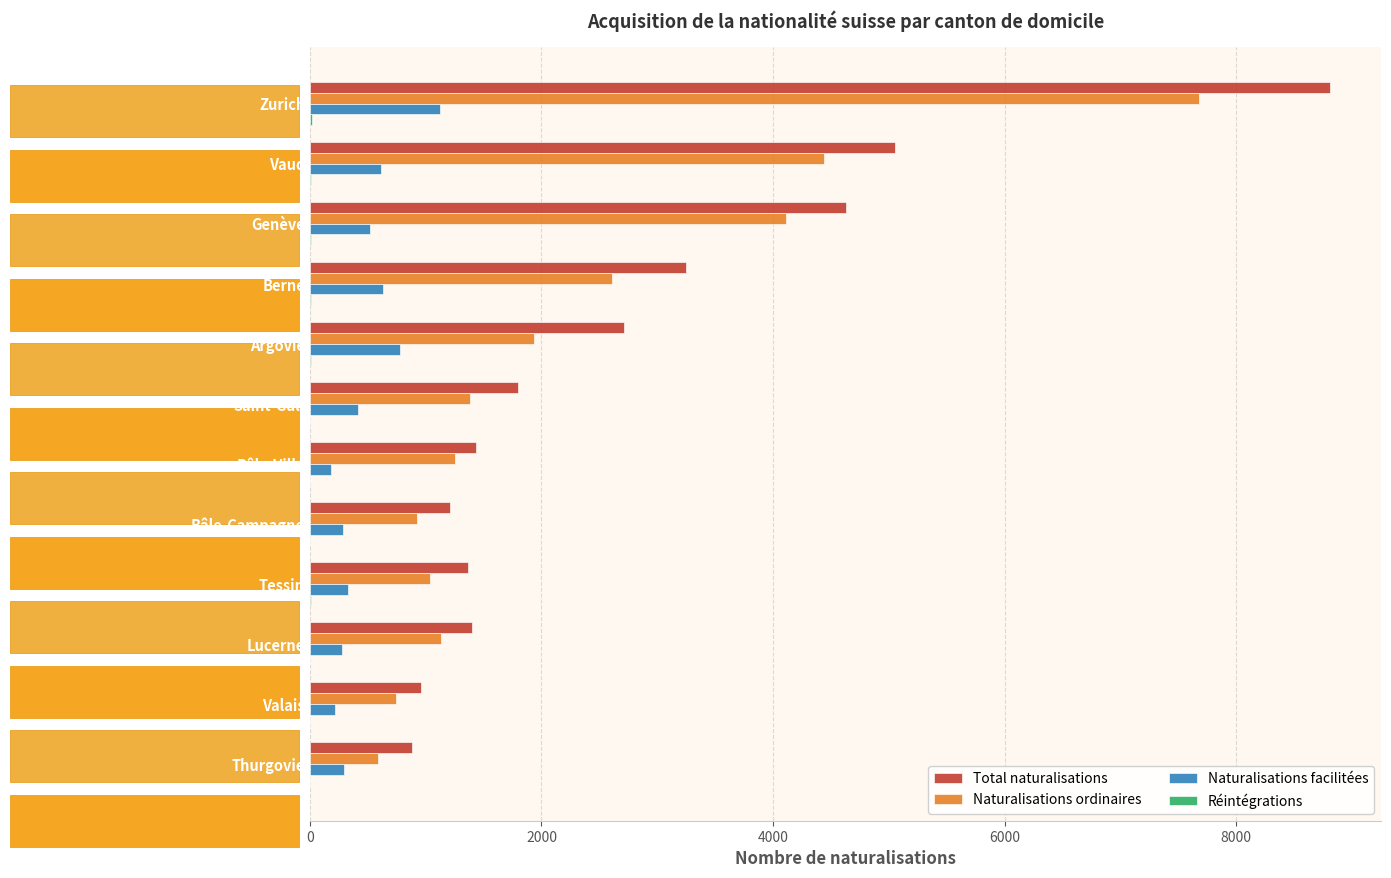

What is the average value of the Naturalisations facilitées series?

472